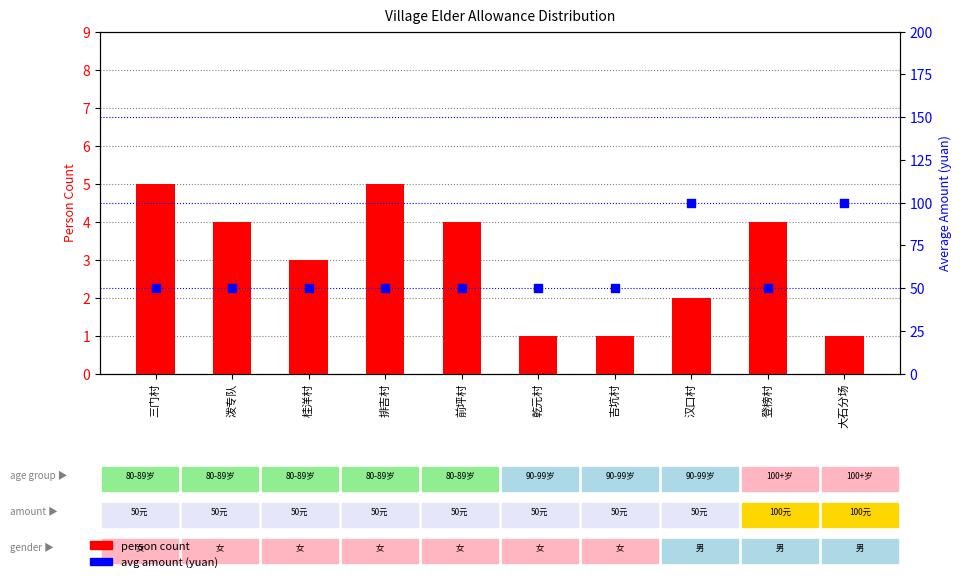

Which series contains the lowest Y value?

person count